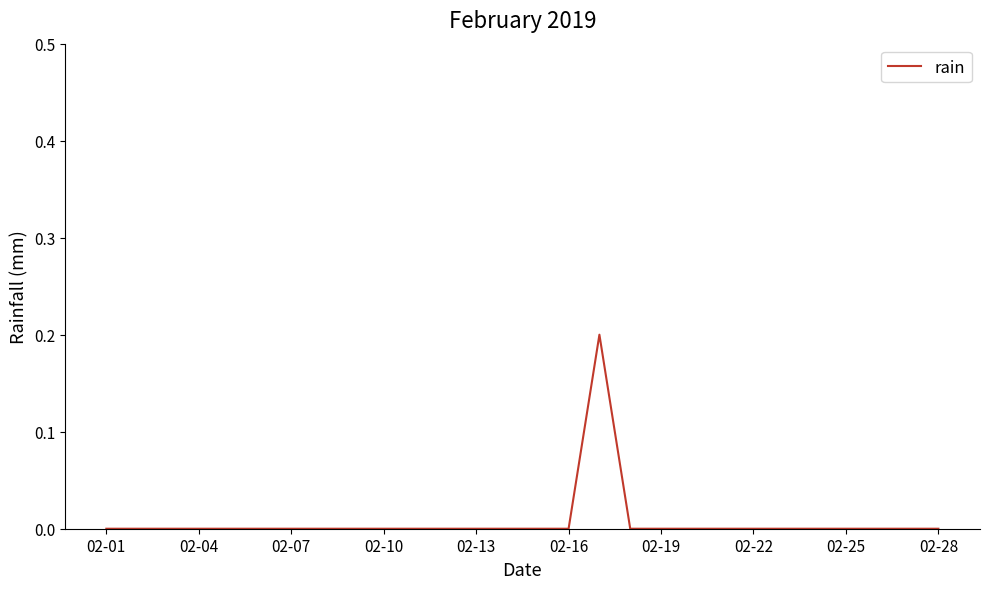

How many categories are shown in the chart?

28